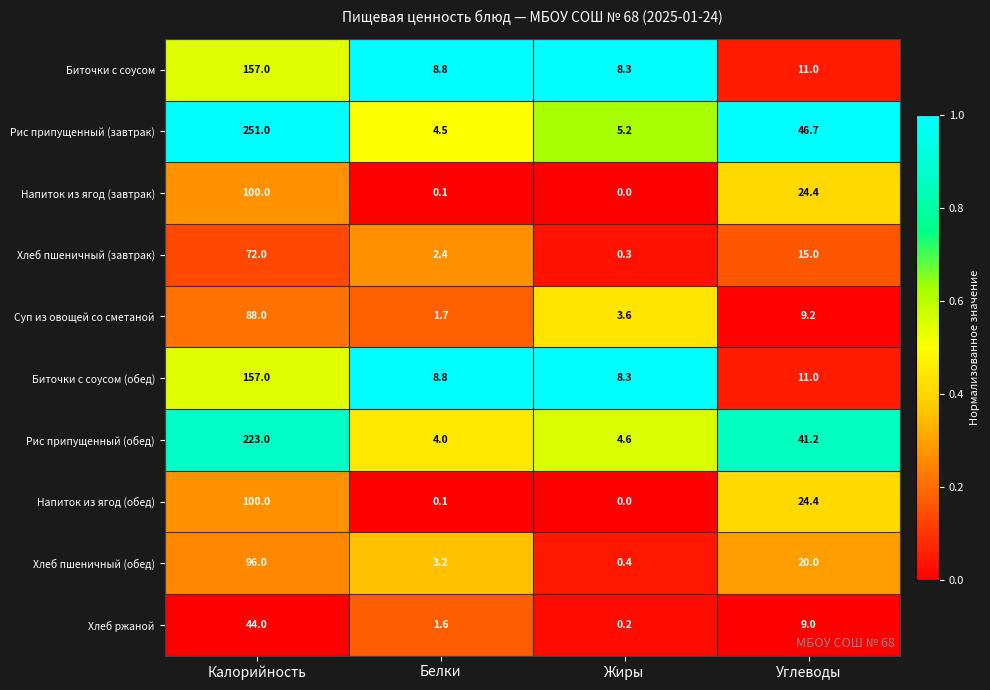

True or false: Напиток из ягод (обед) has a value of 100.0 at Калорийность.

True